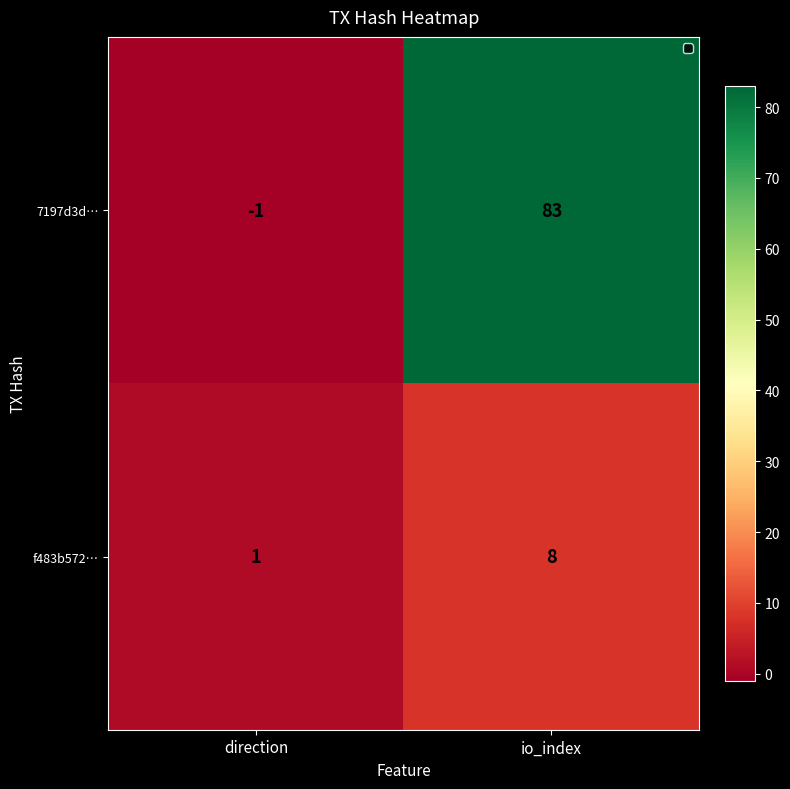

Which series has the widest spread of values?

7197d3d…